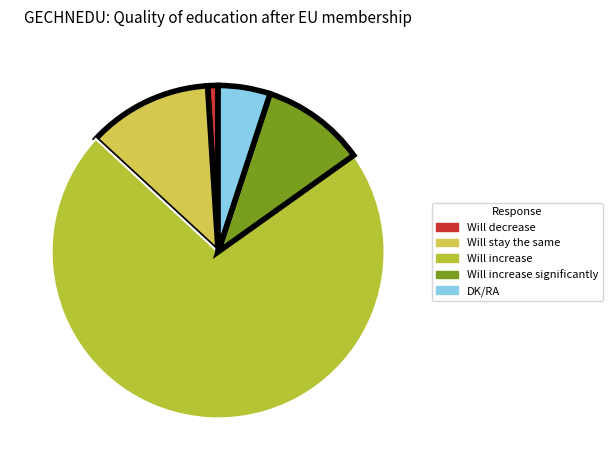

Does any single category account for the majority?

Yes